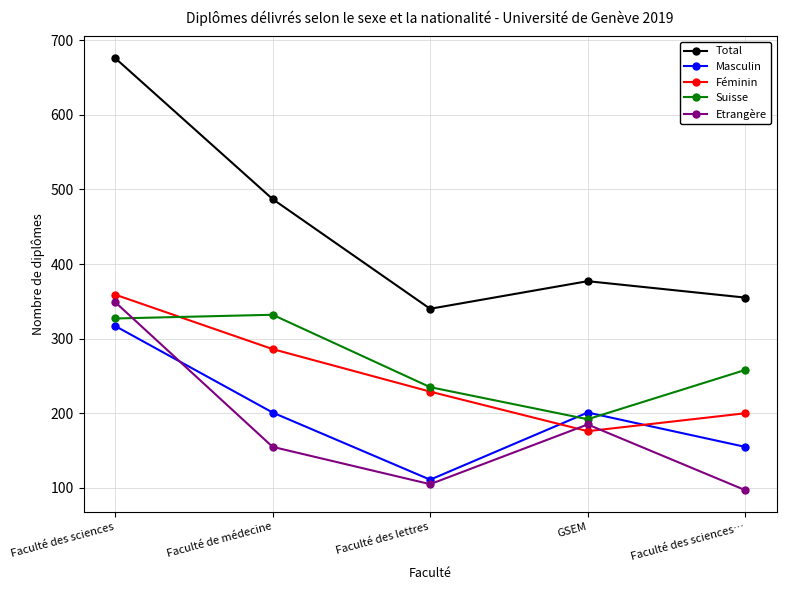

True or false: Etrangère and Masculin cross at least once.

True